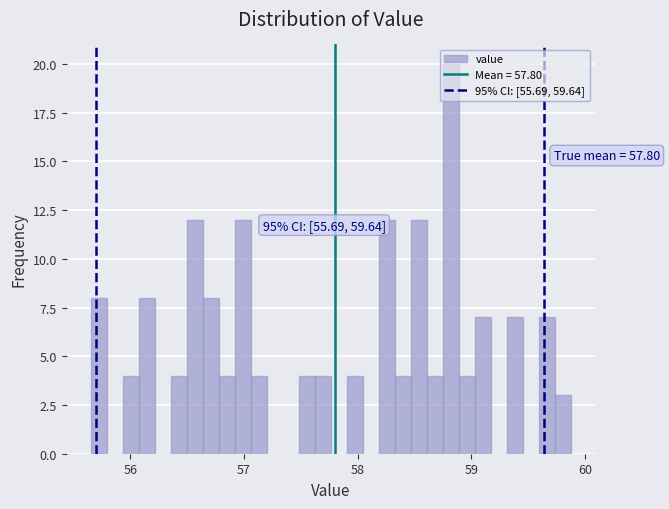

Around what value on the x-axis is the tallest bar? Give the approximate position of its centre, as read against the axis.

58.8